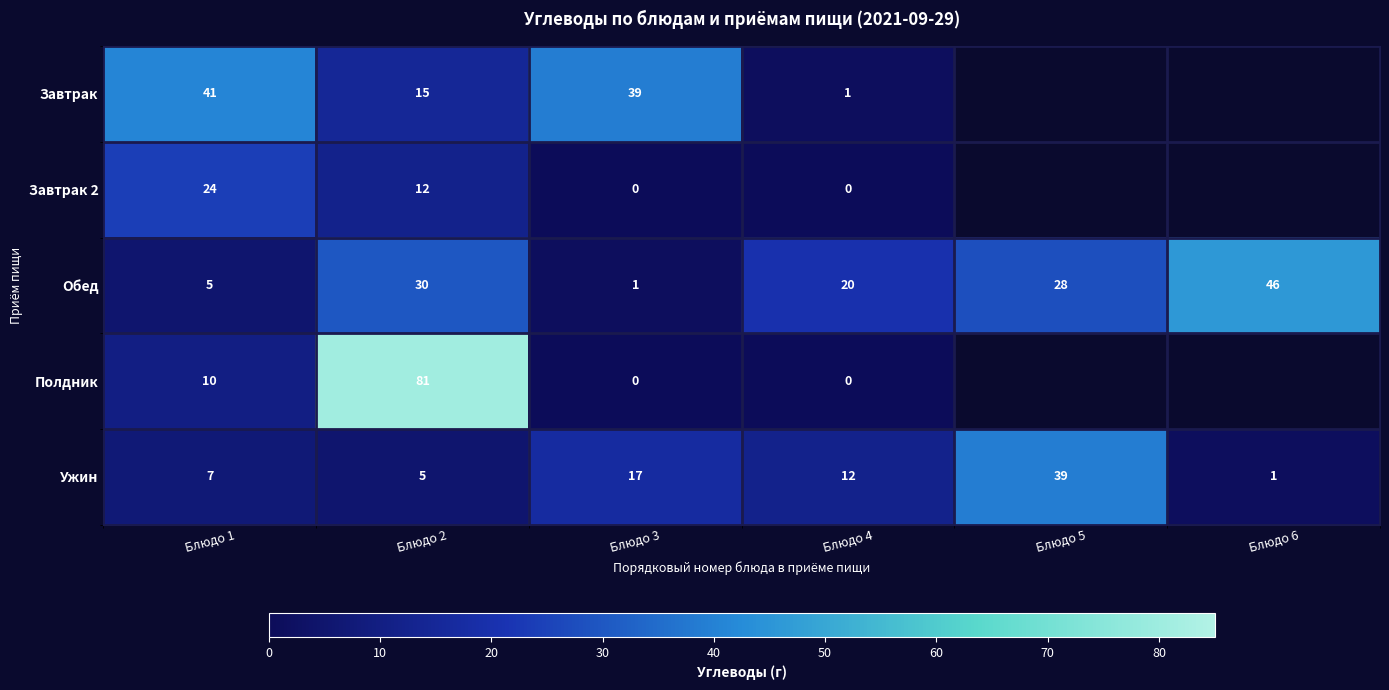

What is the spread (max minus min) of values at Блюдо 4?

20